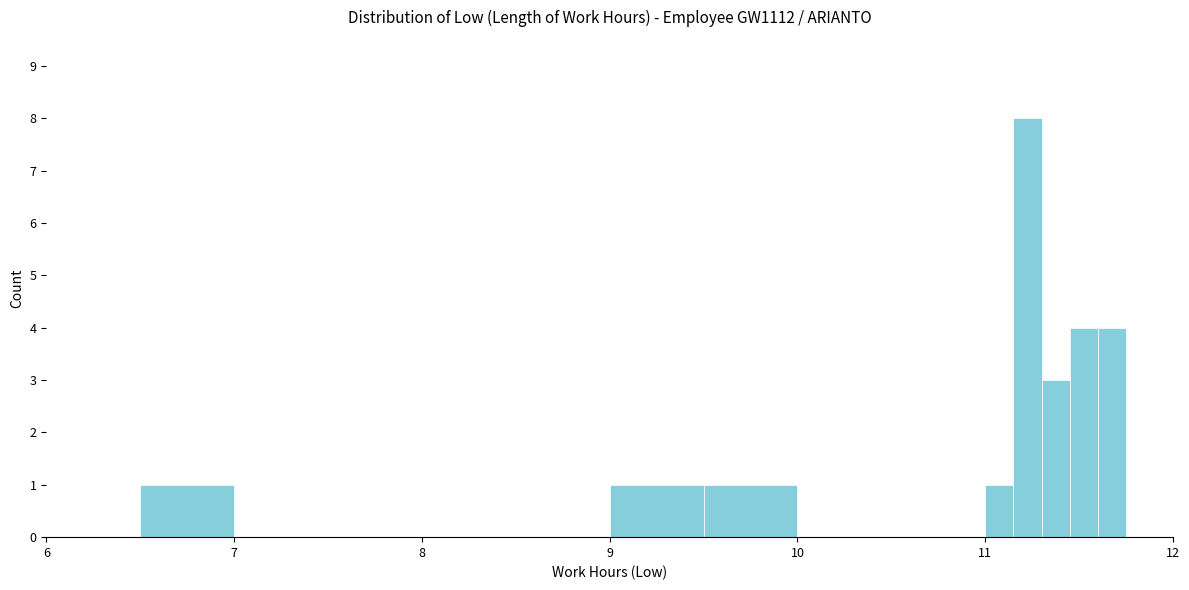

Around what value on the x-axis is the tallest bar? Give the approximate position of its centre, as read against the axis.

11.2